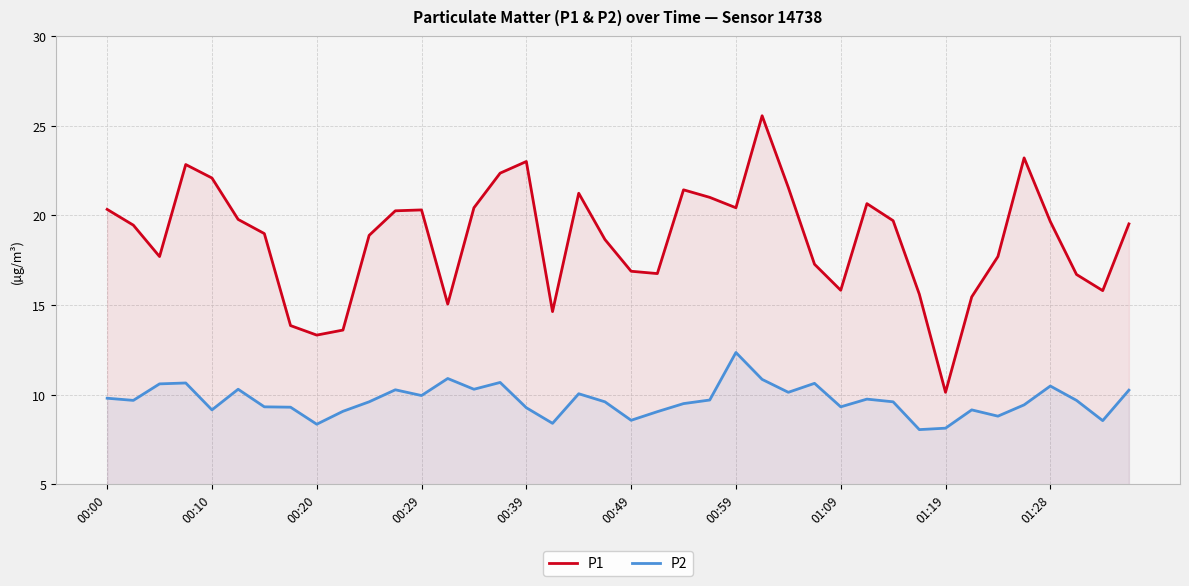

What is the label of the 24th point from the left?

23